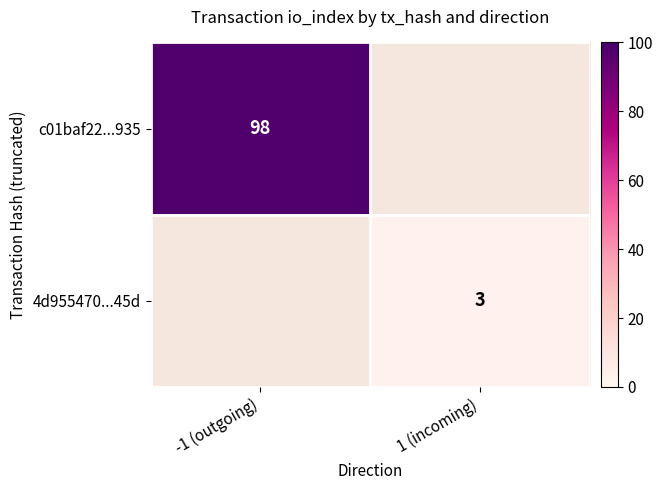

Is it true that c01baf22...935 equals 20 at -1 (outgoing)?

False